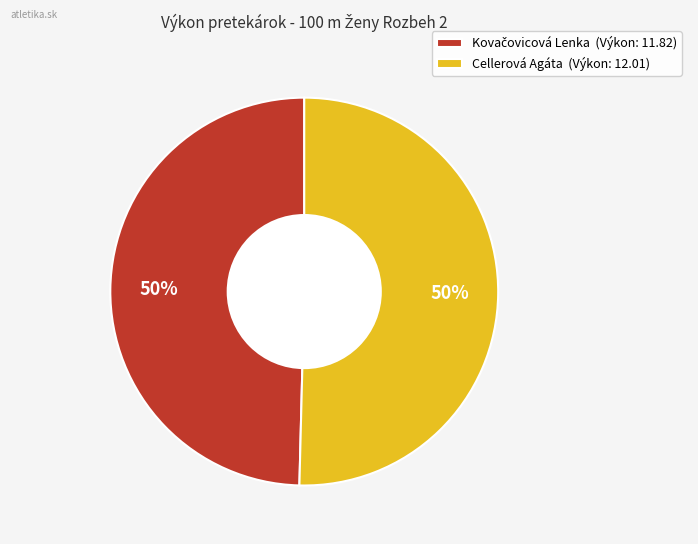

What percentage is the Cellerová Agáta slice, to the nearest percent?

50%